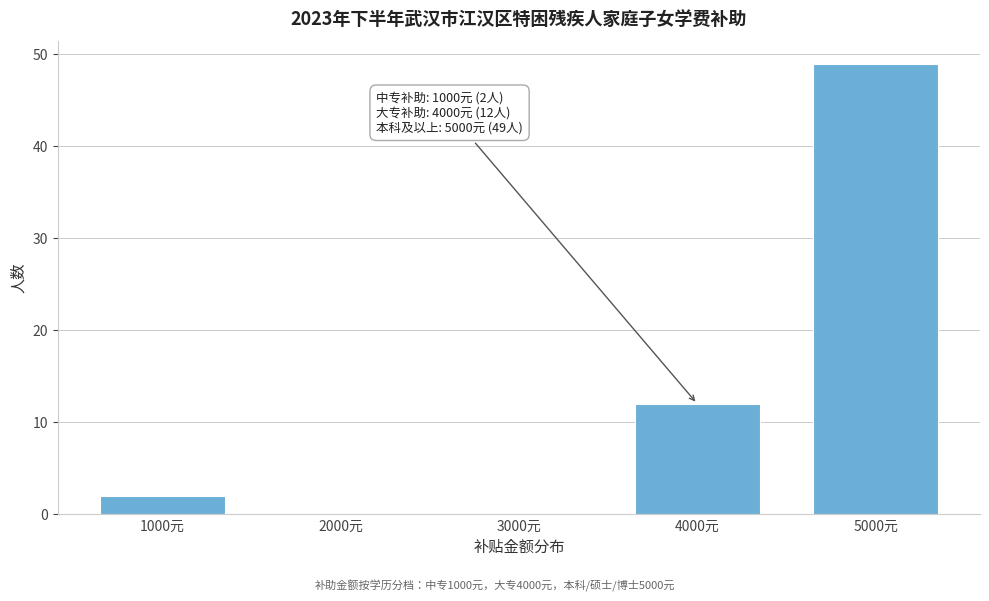

Over which range of the x-axis is the bar tallest?

4500 to 5500